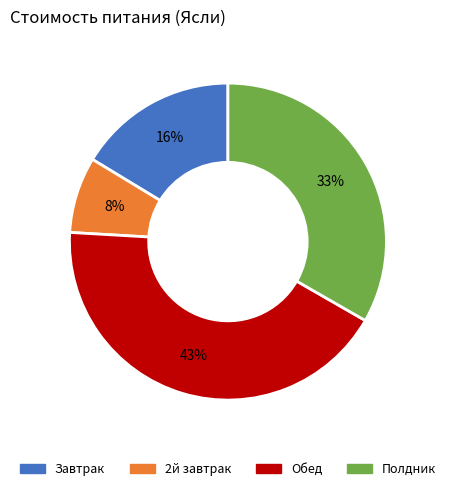

To the nearest percent, what is the difference between the largest and smallest slice percentages?

35%